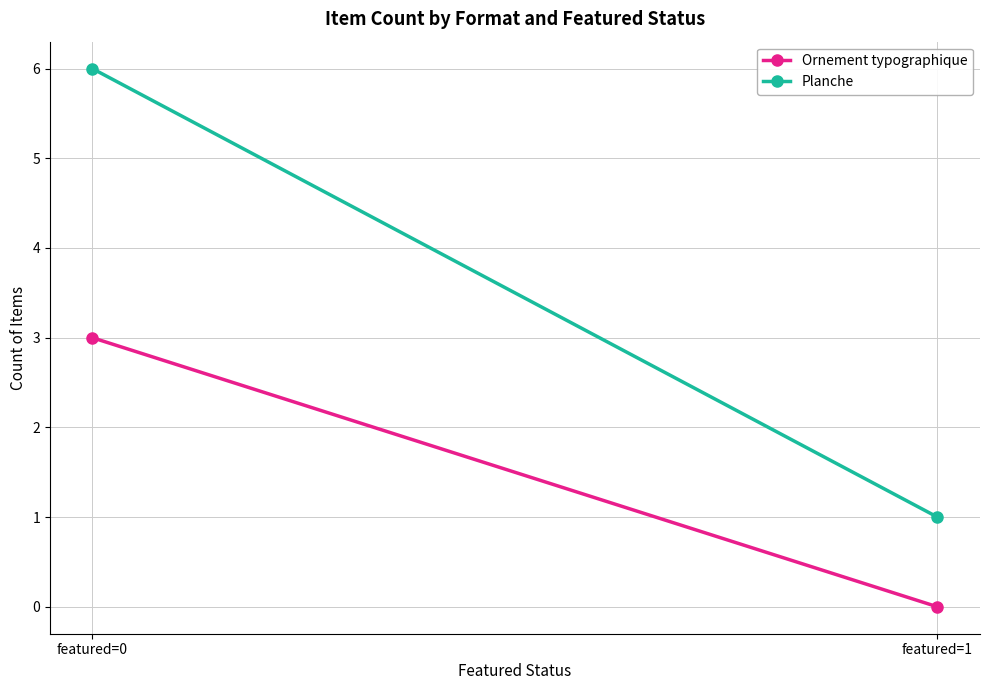

Reading left to right, extract all data points from this chart.

Ornement typographique: featured=0=3	featured=1=0
Planche: featured=0=6	featured=1=1